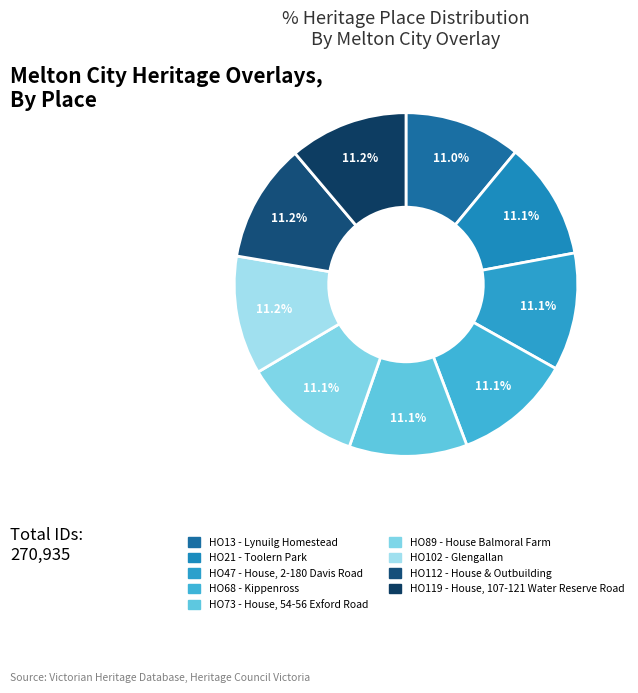

What is the ratio of the value at HO89 - House Balmoral Farm to the value at HO112 - House & Outbuilding?

1.0